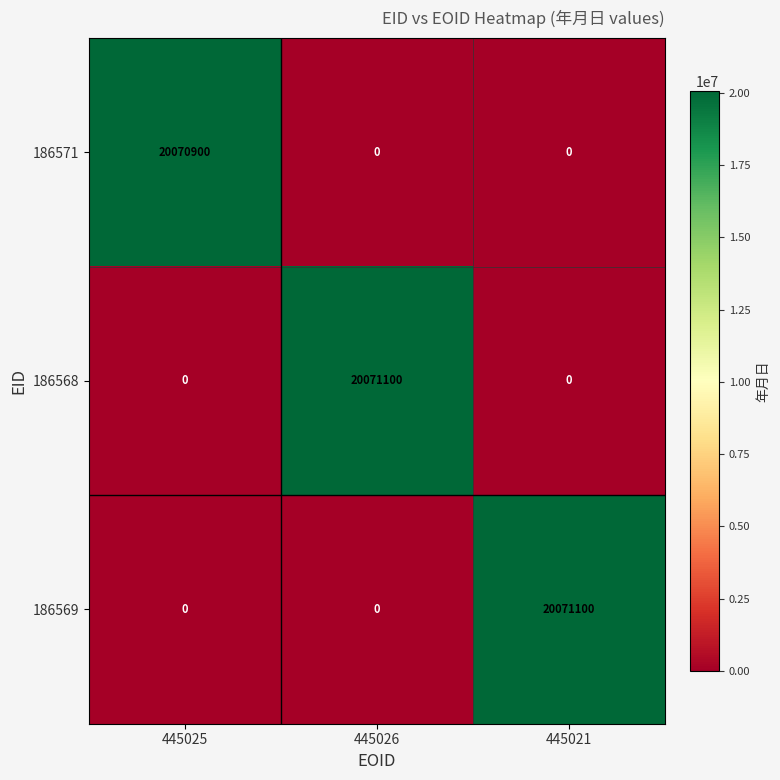

What is the highest value of the 186569 series?

20071100